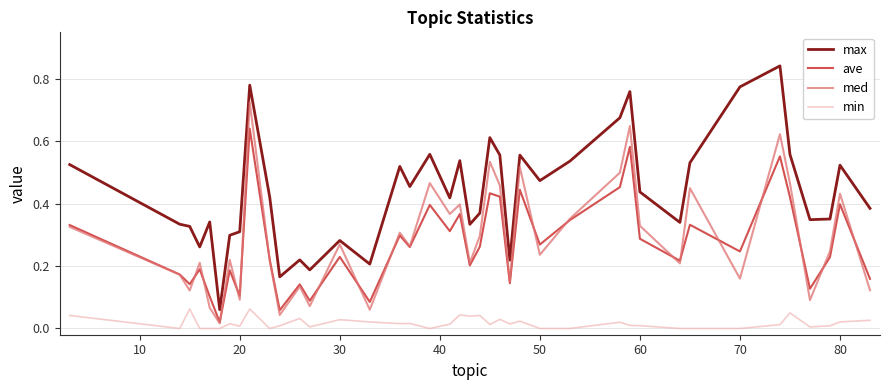

Which series has the largest range (max minus min)?

max